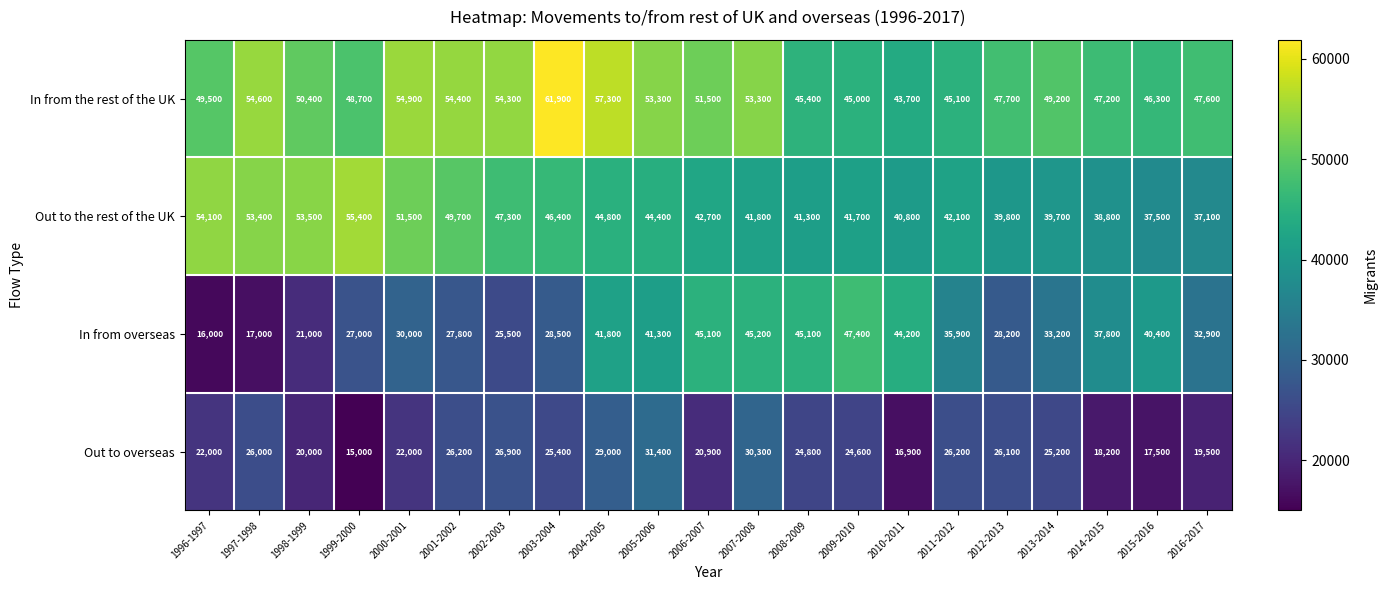

What is the difference between the second highest and second lowest values in the In from the rest of the UK series?

12300